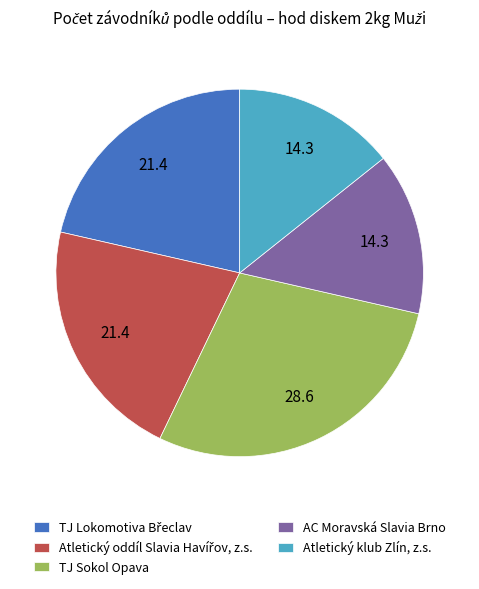

Count the number of slices in the pie.

5